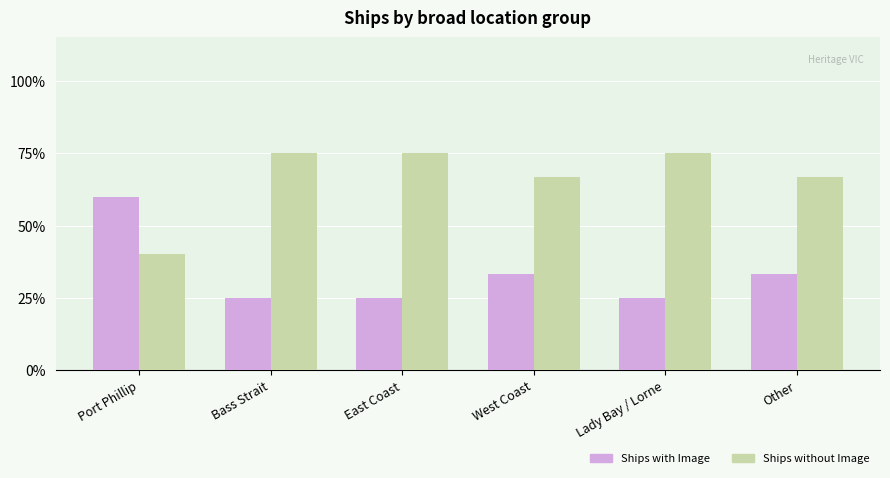

Count the Ships with Image values in the range 0 to 1.

6